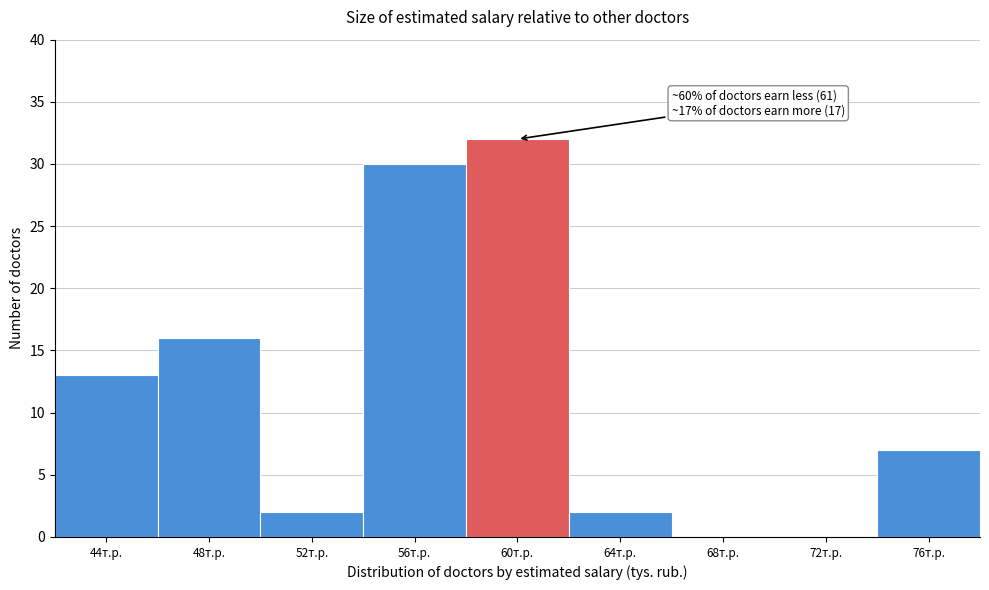

Reading left to right, transcribe all the data shown in this chart.

44т.р.=13	48т.р.=16	52т.р.=2	56т.р.=30	60т.р.=32	64т.р.=2	68т.р.=0	72т.р.=0	76т.р.=7